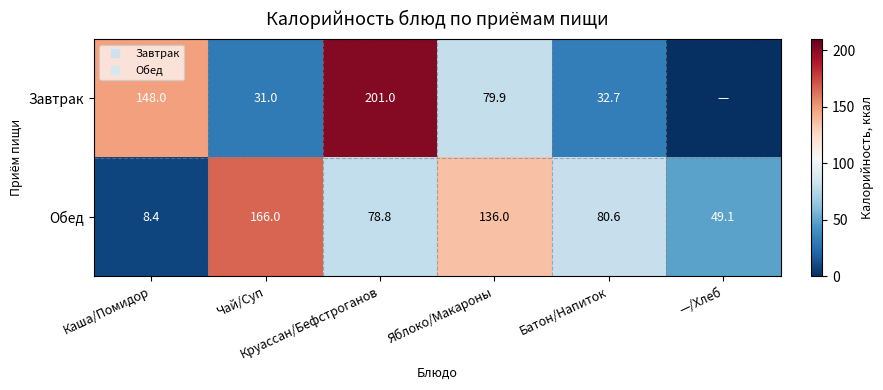

Between Чай/Суп and Круассан/Бефстроганов, which series saw the biggest shift?

Завтрак